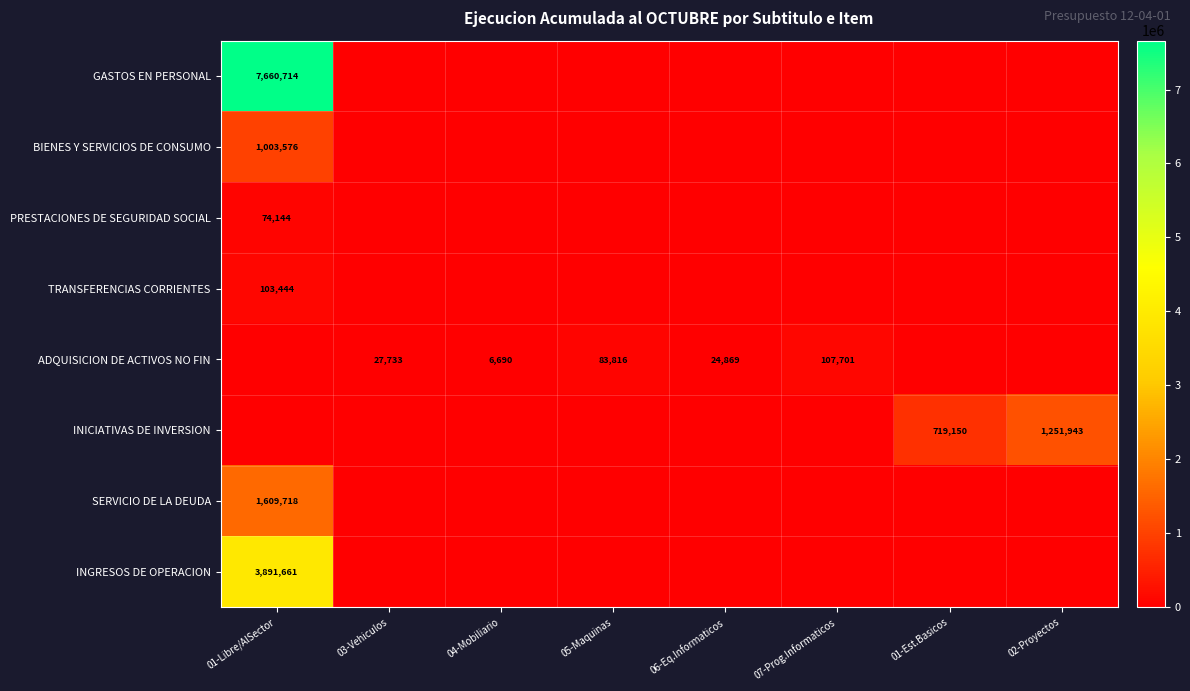

Which label corresponds to the largest value in the chart?

01-Libre/AlSector